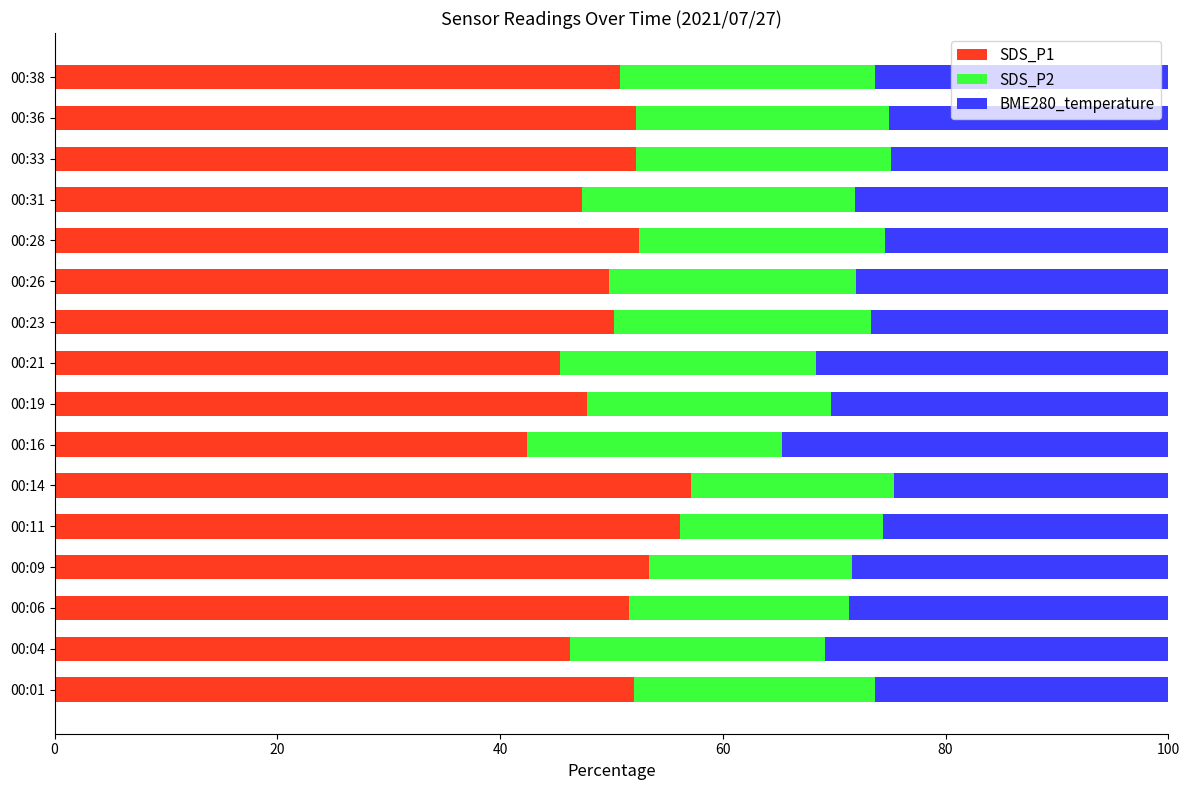

What is the total value across all series at 00:19?

100.0